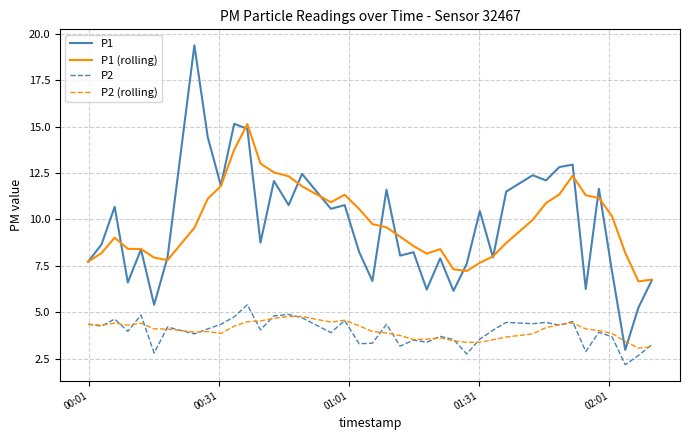

What is the greatest value displayed?

19.4